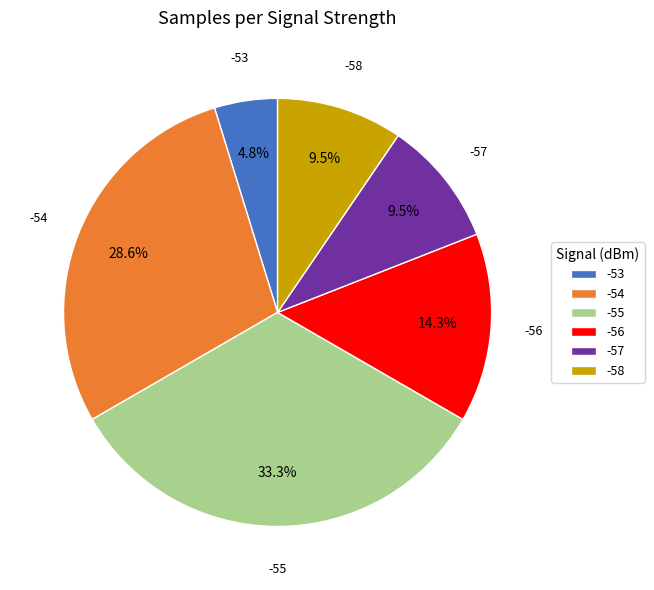

To the nearest percent, what percentage of the pie is -55?

33%